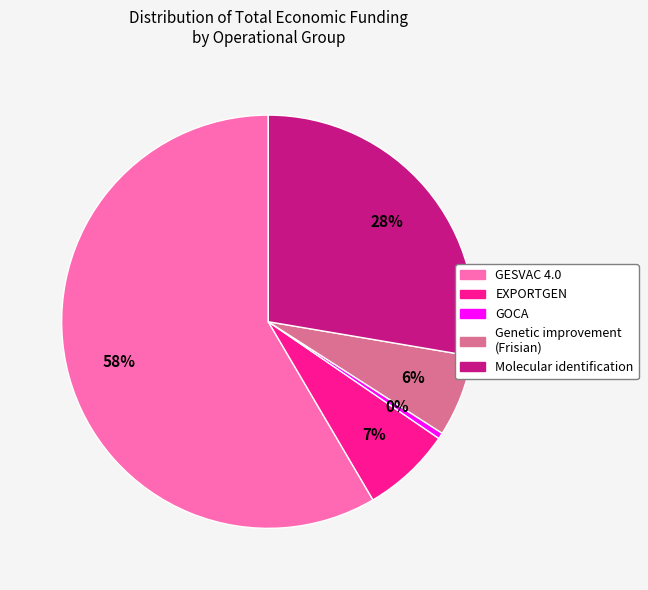

To the nearest percent, what percentage of the pie is Molecular identification?

28%